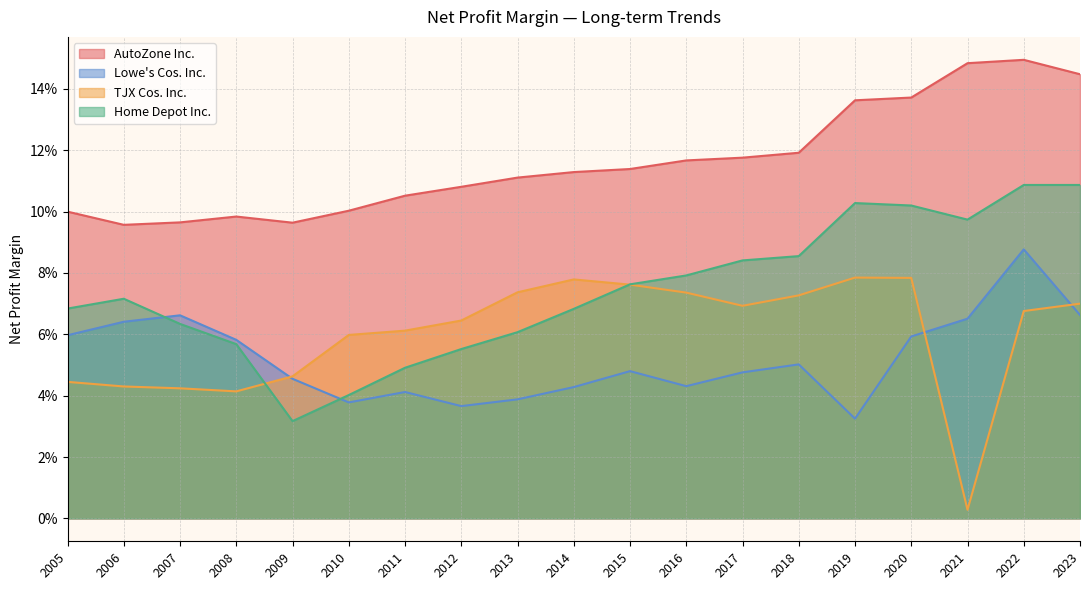

Between 2009 and 2013, which series saw the biggest shift?

Home Depot Inc.